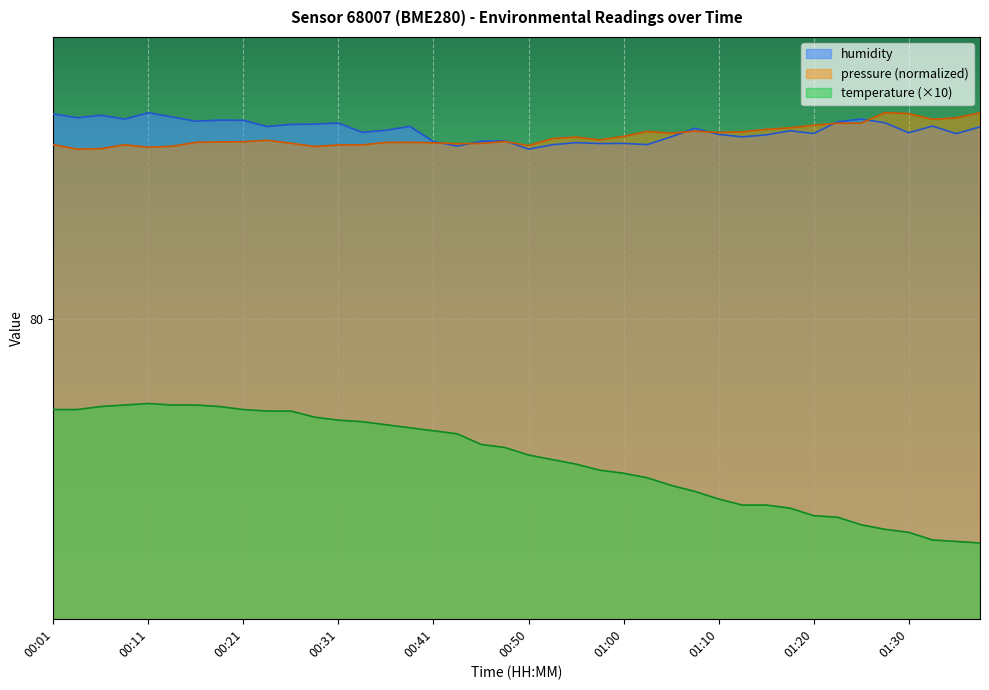

At 00:11, list the series in order from largest to smallest.

humidity, pressure (normalized), temperature (×10)